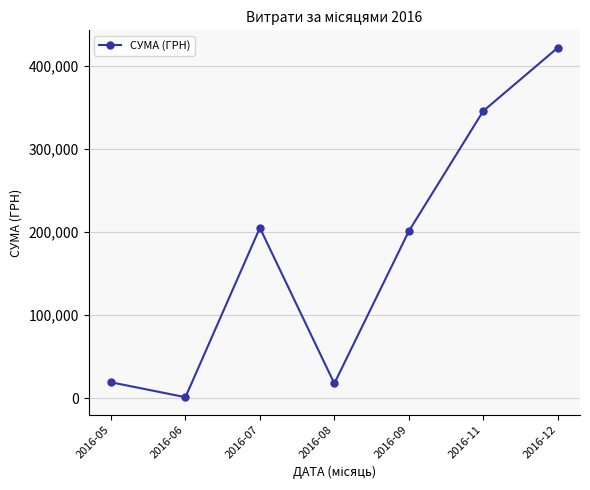

What is the maximum value shown in the chart?

421760.3